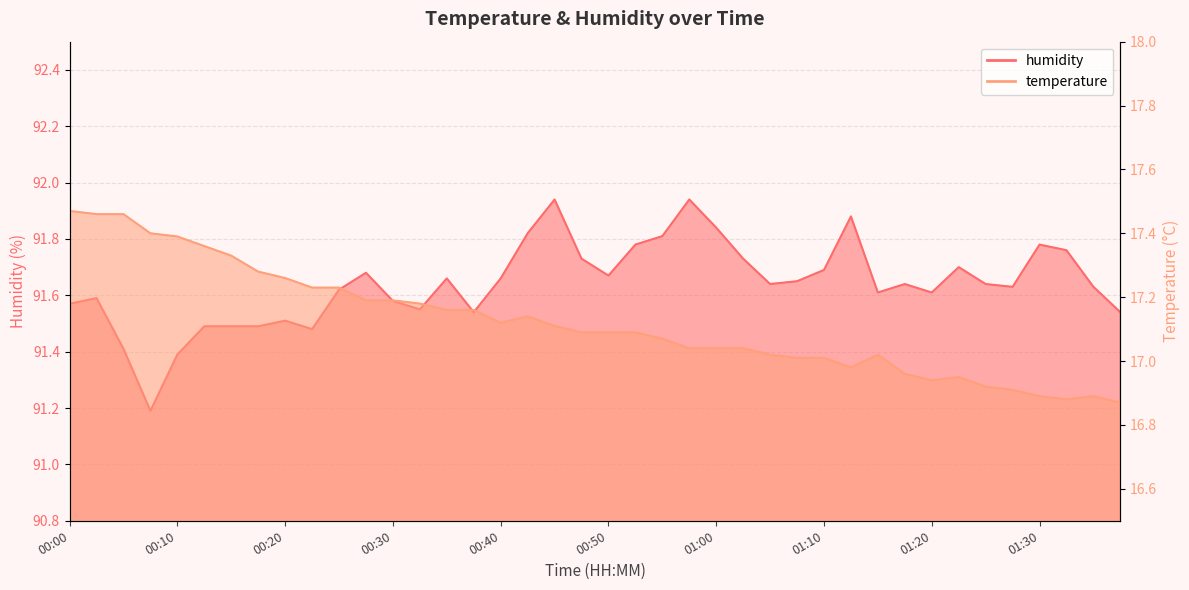

Which series has the largest range (max minus min)?

humidity